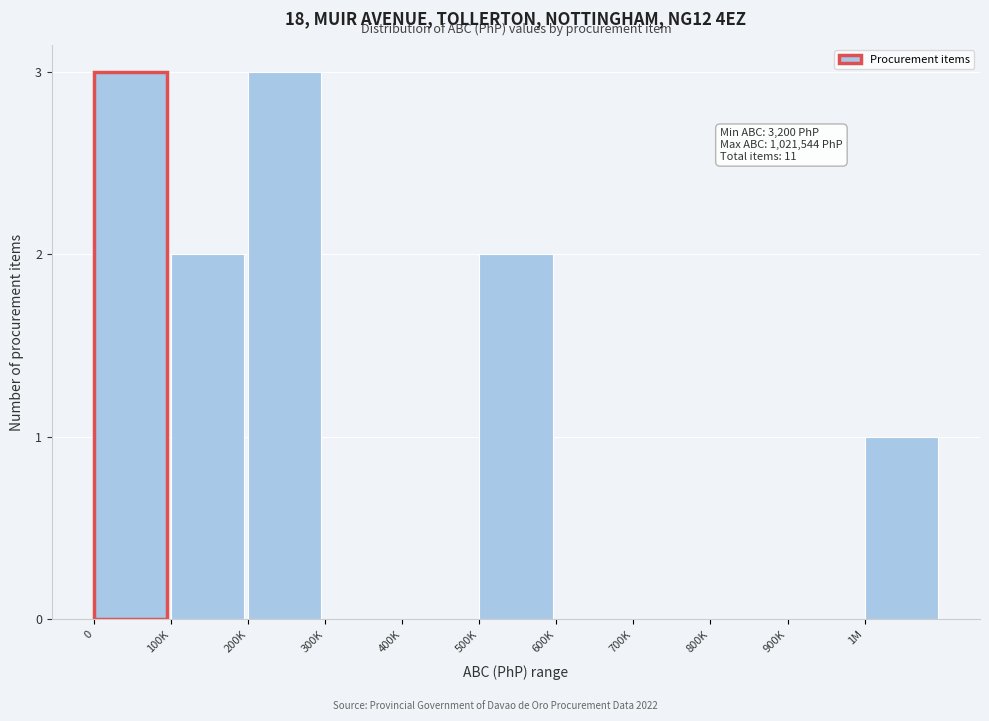

Reading left to right, transcribe all the data shown in this chart.

0=3	100K=2	200K=3	300K=0	400K=0	500K=2	600K=0	700K=0	800K=0	900K=0	1M=1